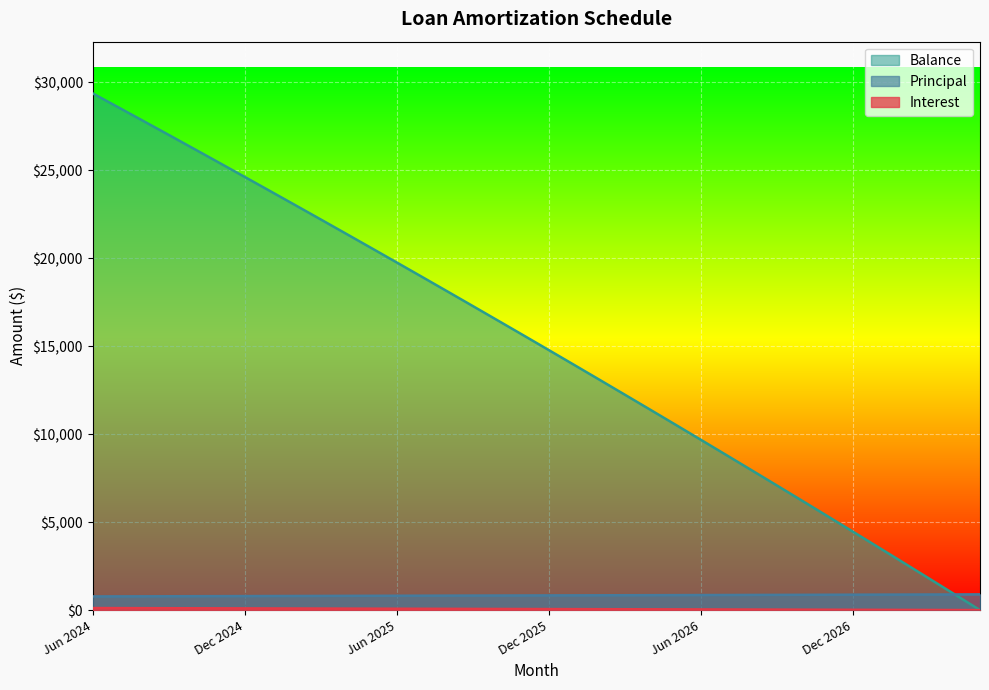

True or false: Interest and Principal intersect in this chart.

False